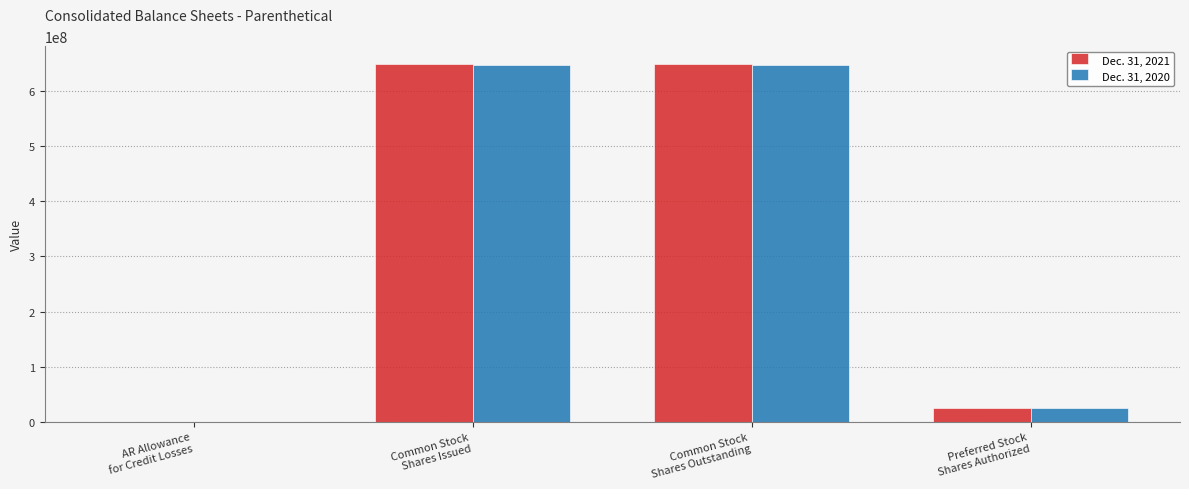

What is the greatest value displayed?

648794041